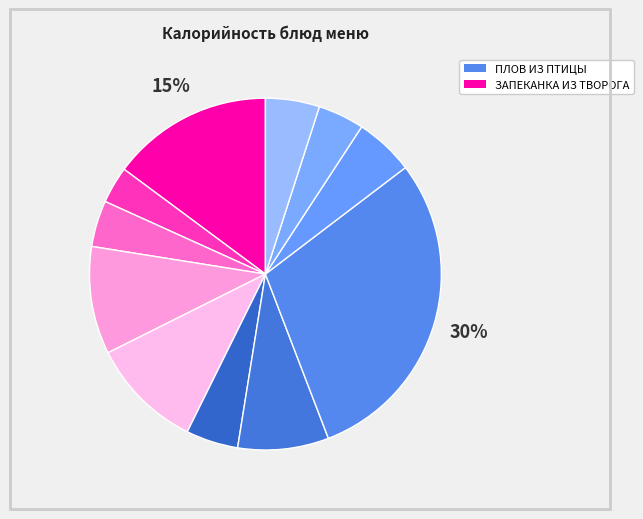

How many slices are in this pie chart?

11